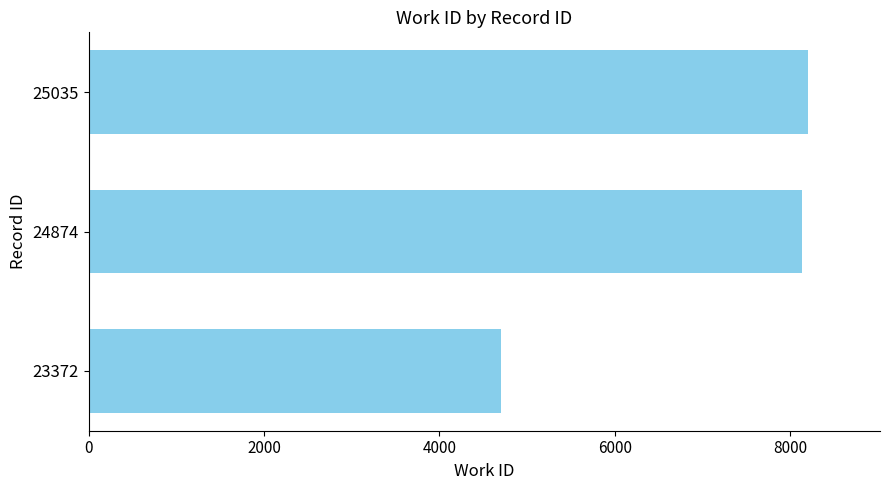

Reading bottom to top, extract all data points from this chart.

23372=4702	24874=8132	25035=8206